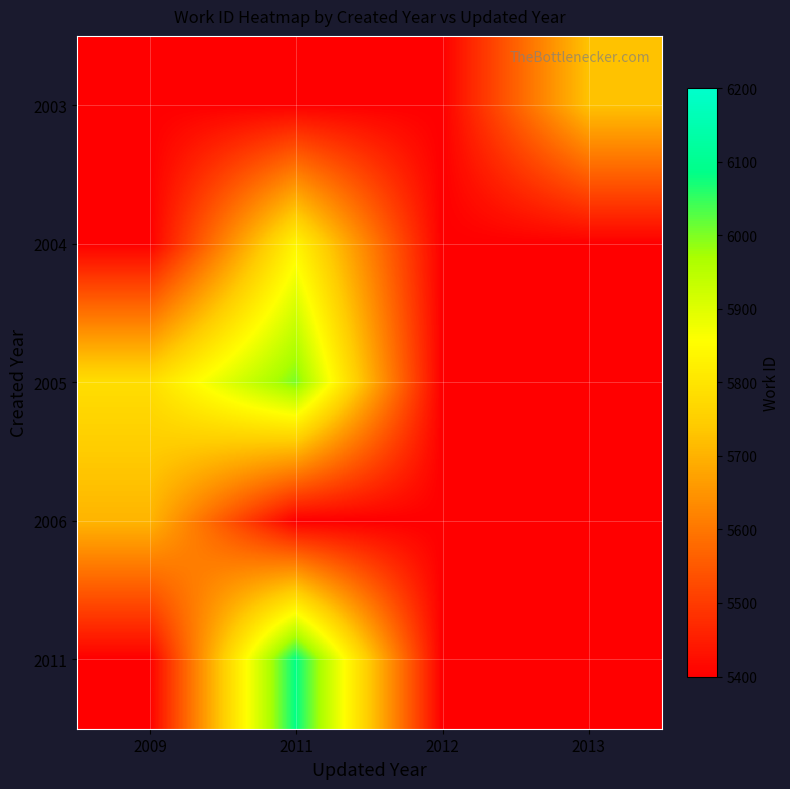

List the series in order of their peak value, highest first.

2011, 2005, 2004, 2003, 2006